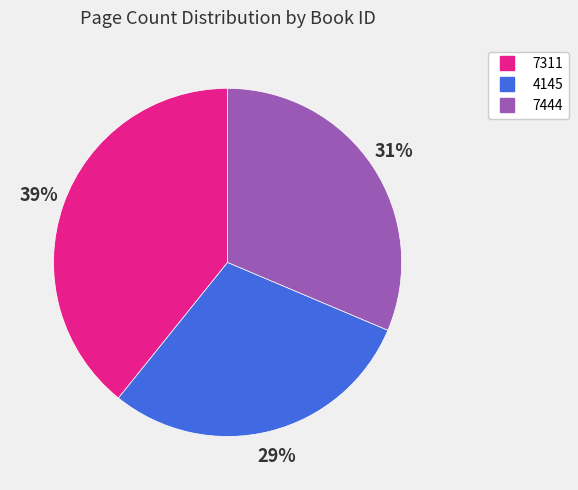

Count the number of slices in the pie.

3